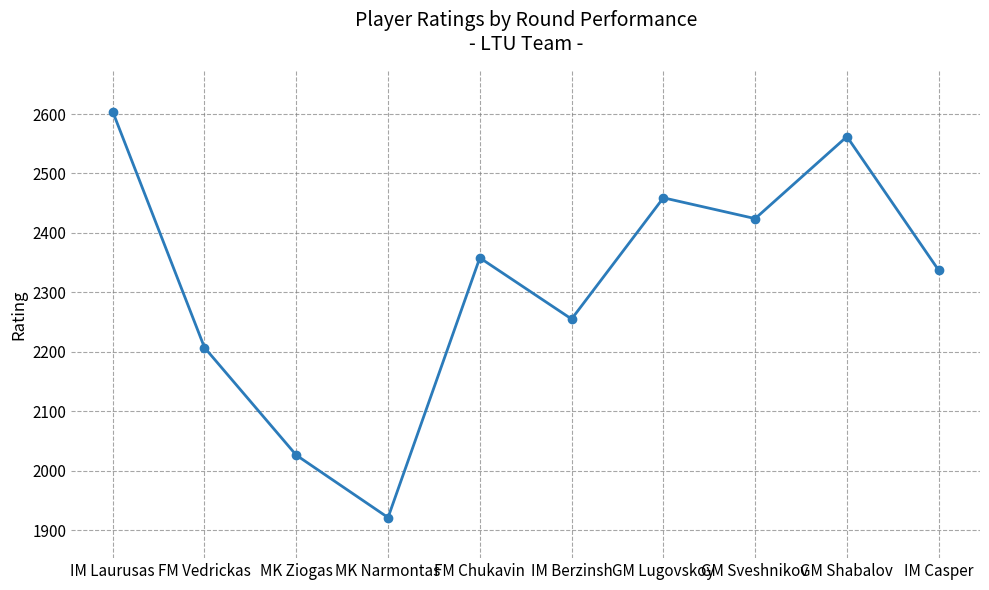

What is the change in value from GM Lugovskoy to GM Sveshnikov?

-35